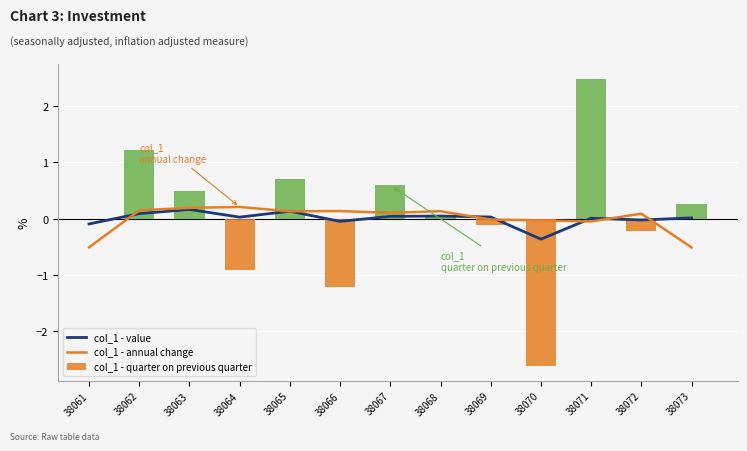

Where does the col_1 - value series first go above 0?

38062